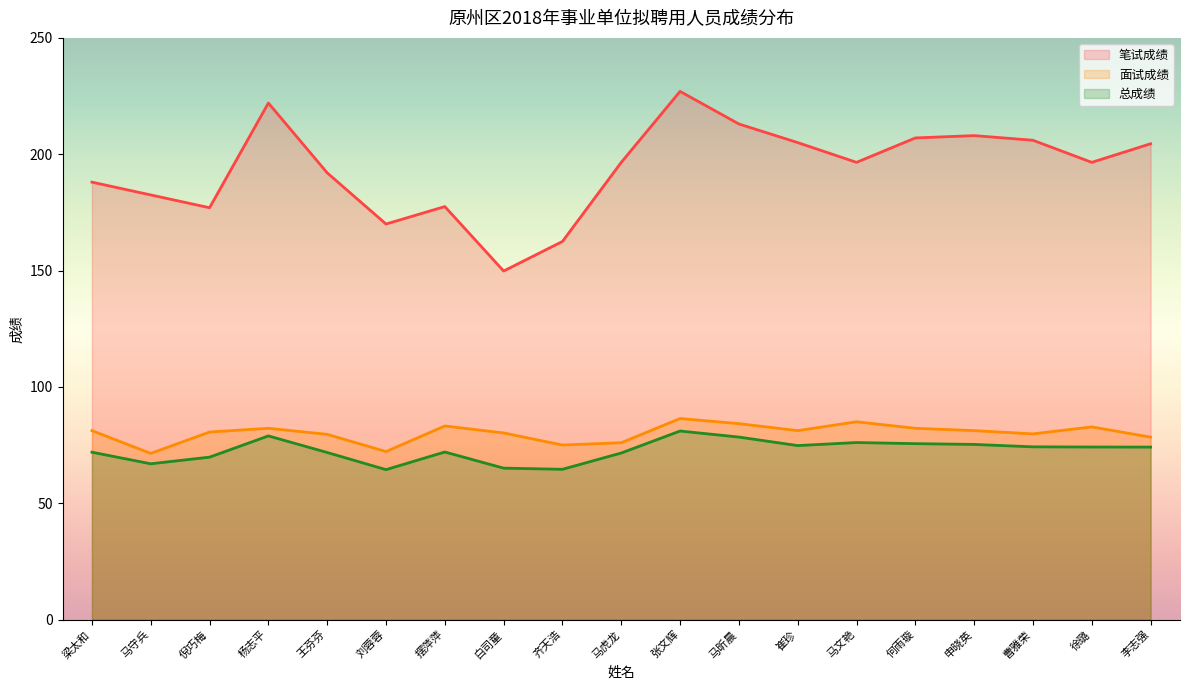

What is the average value of the 笔试成绩 series?

193.8